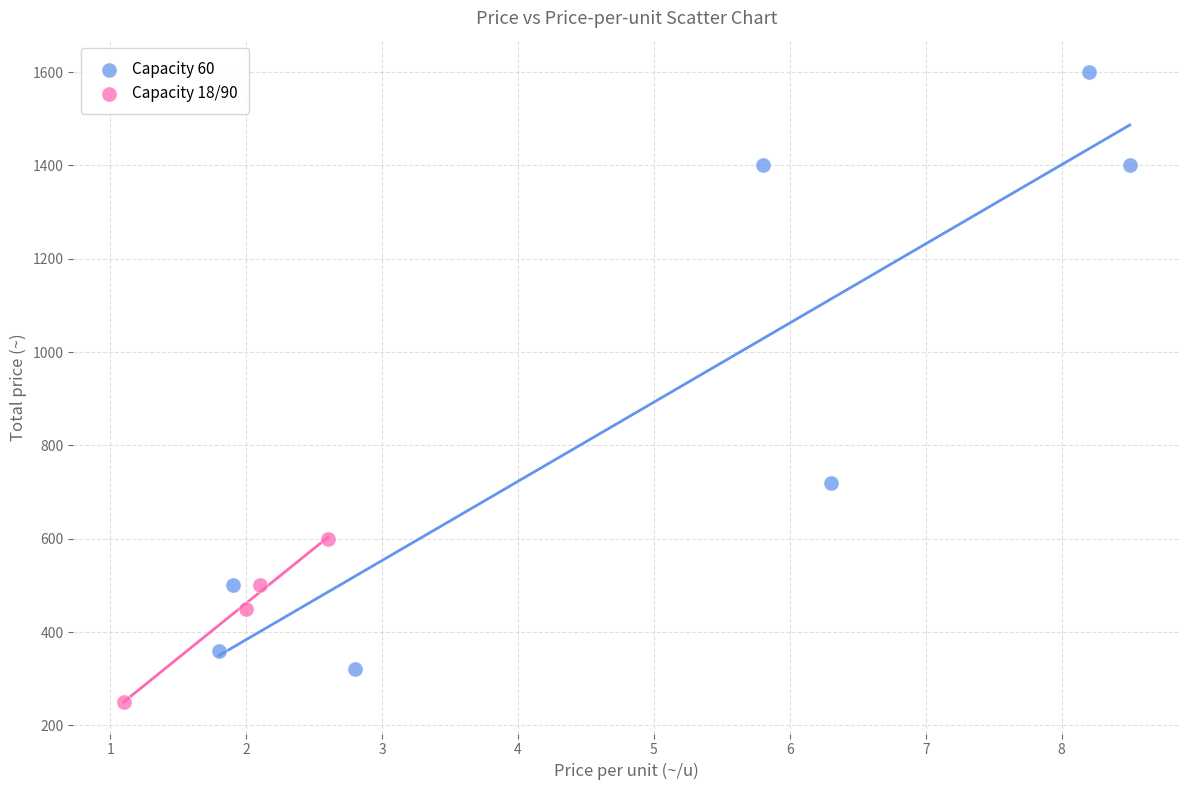

Which series has the widest spread of Y values?

Capacity 60